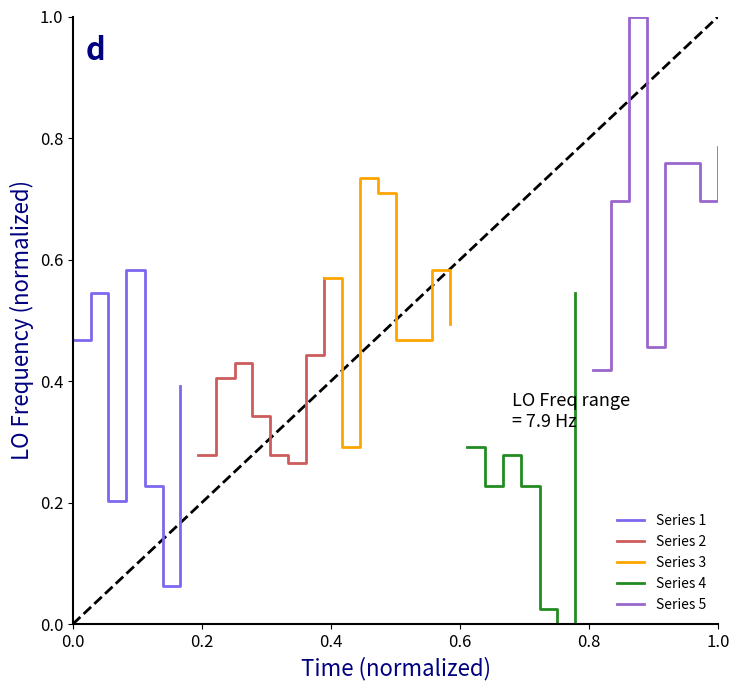

At 1.0, list the series in order from largest to smallest.

Series 5, Series 3, Series 2, Series 1, Series 4